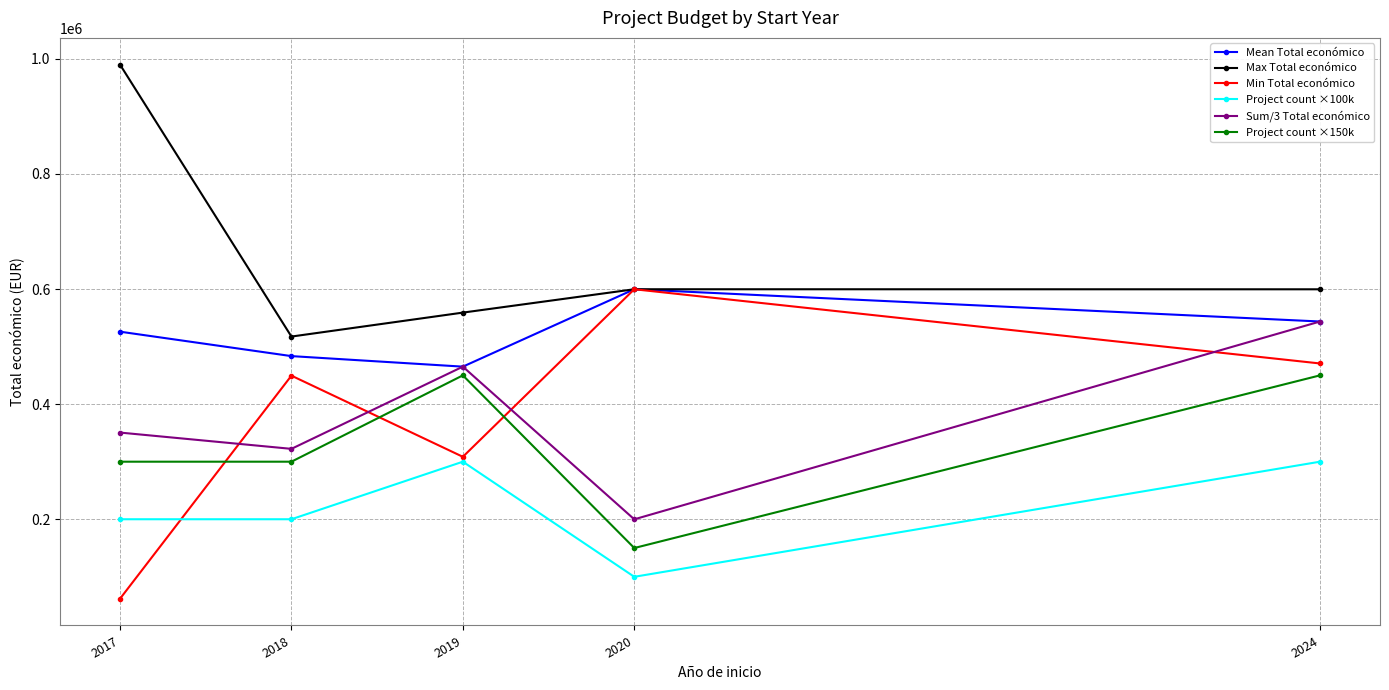

Rank the categories by Mean Total económico value from highest to lowest.

2020, 2024, 2017, 2018, 2019